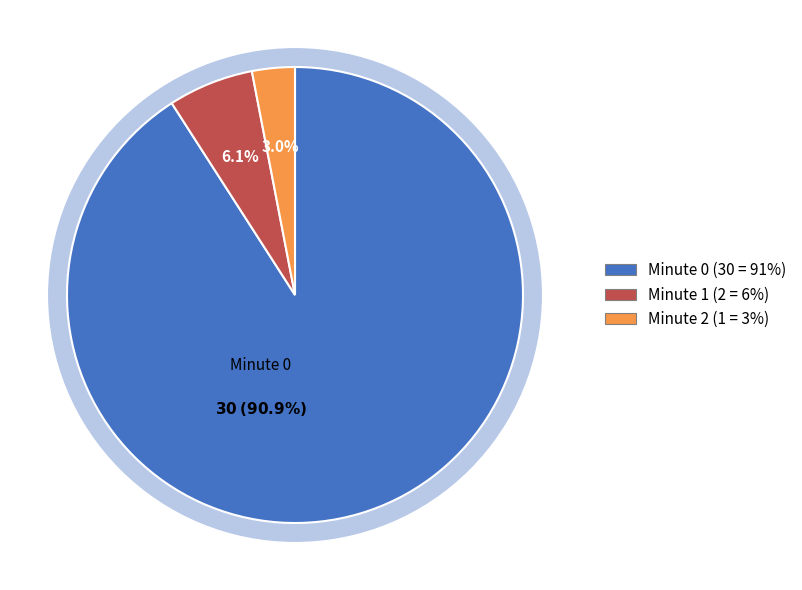

To the nearest percent, what is the difference between the largest and smallest slice percentages?

88%